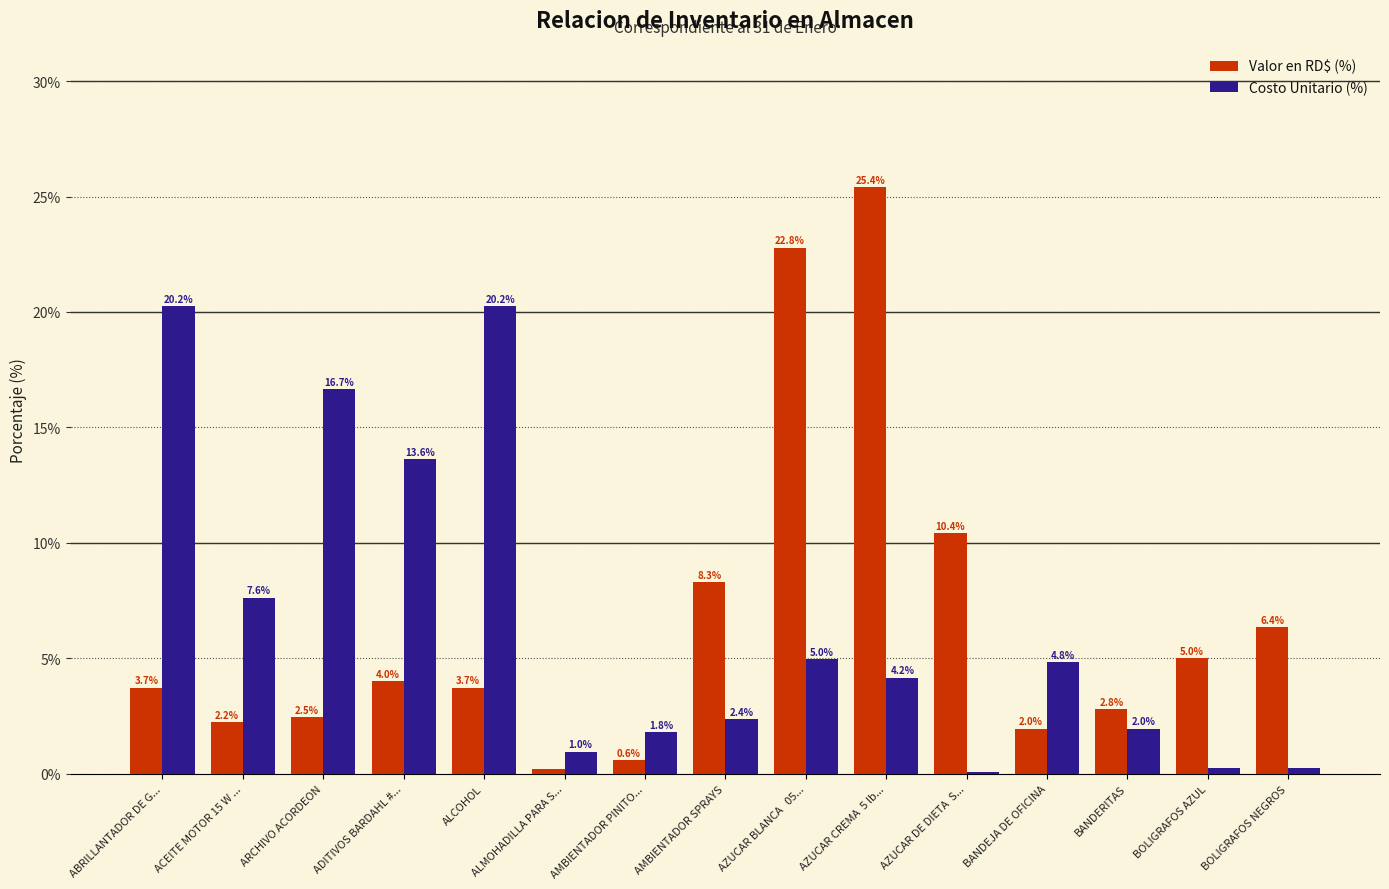

Does the chart contain stacked bars?

No